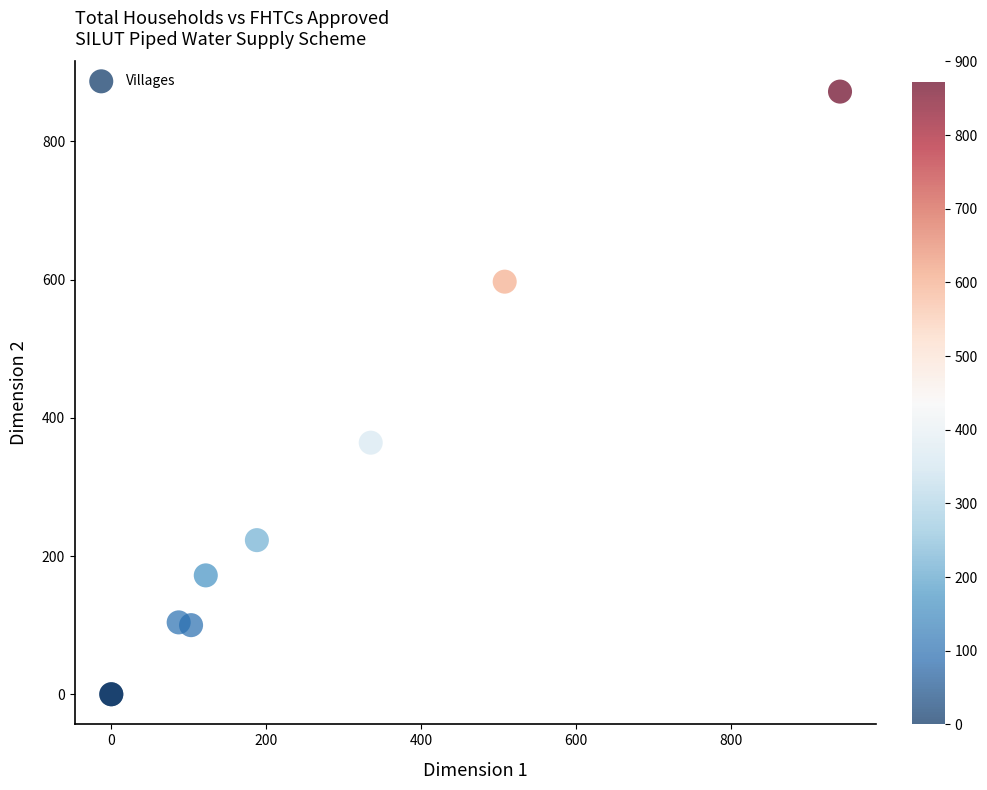

What Y value in the scatter plot is closest to 436?

364